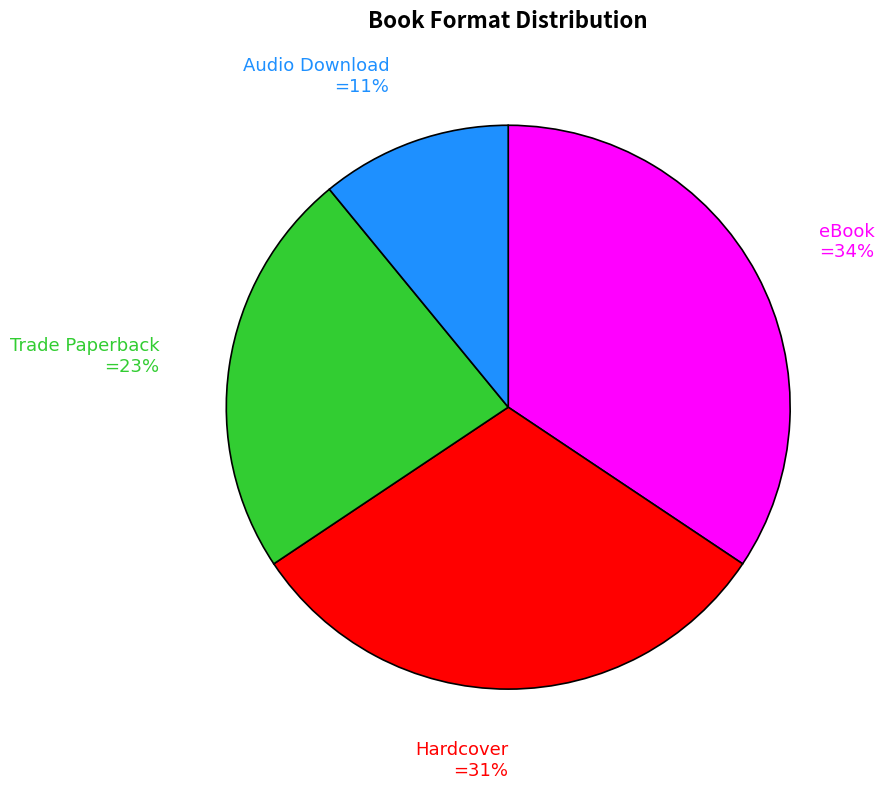

Which category has the smallest portion of the pie?

Audio Download